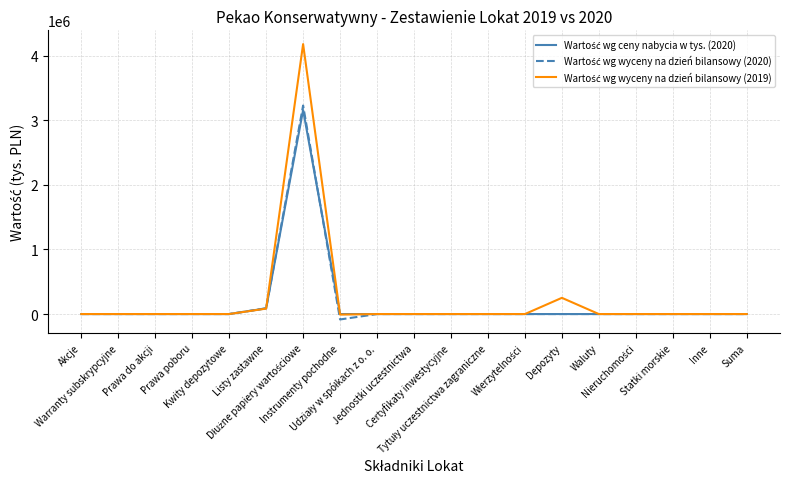

Which category has the lowest value in the Wartość wg wyceny na dzień bilansowy (2019) series?

Instrumenty pochodne